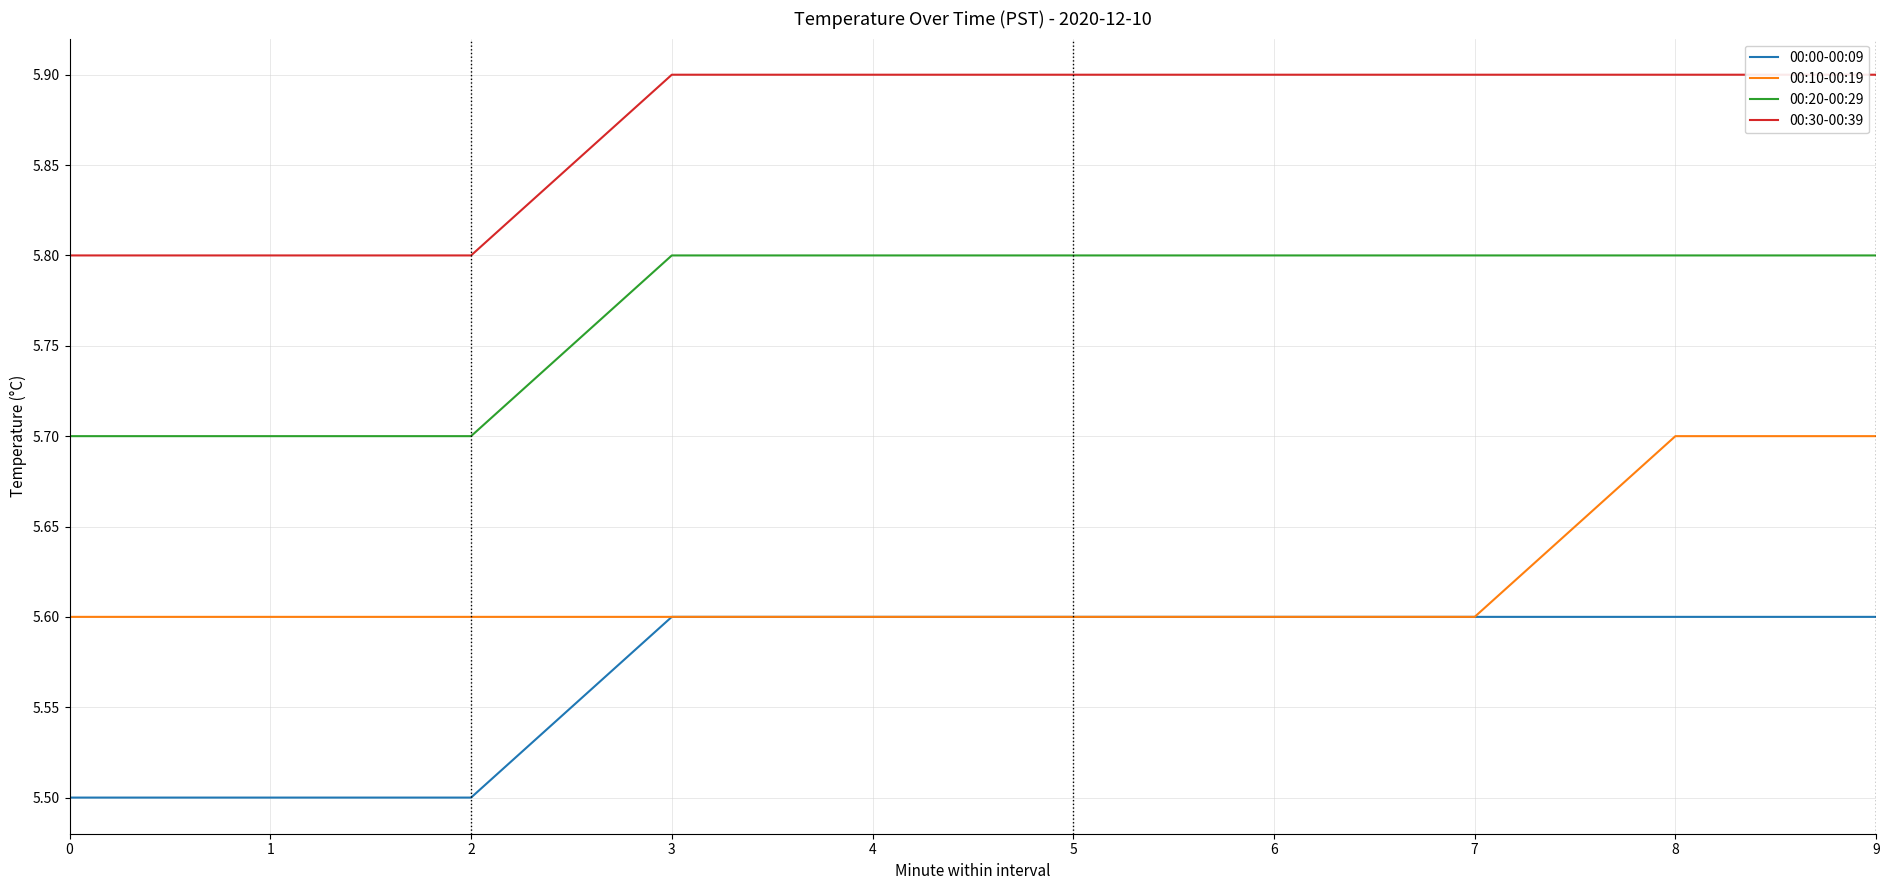

The 00:00-00:09 series shows 5.6 at 3. True or false?

True